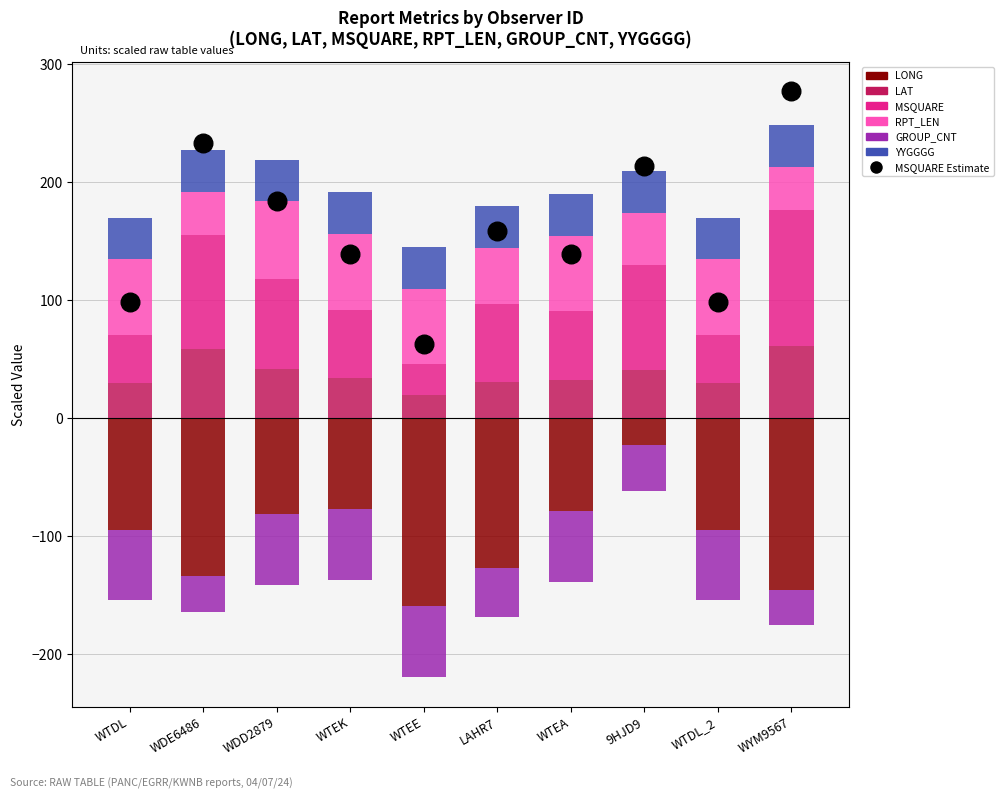

At which category is the sum across all series the highest?

9HJD9